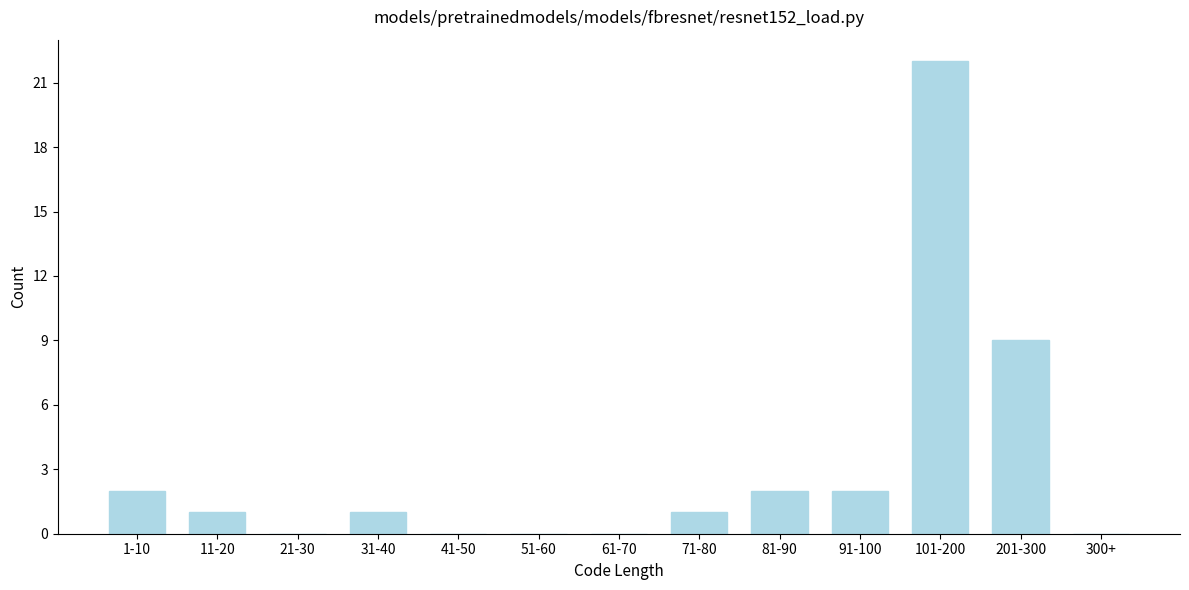

Reading right to left, list all the values displayed in this chart.

300+=0	201-300=9	101-200=22	91-100=2	81-90=2	71-80=1	61-70=0	51-60=0	41-50=0	31-40=1	21-30=0	11-20=1	1-10=2